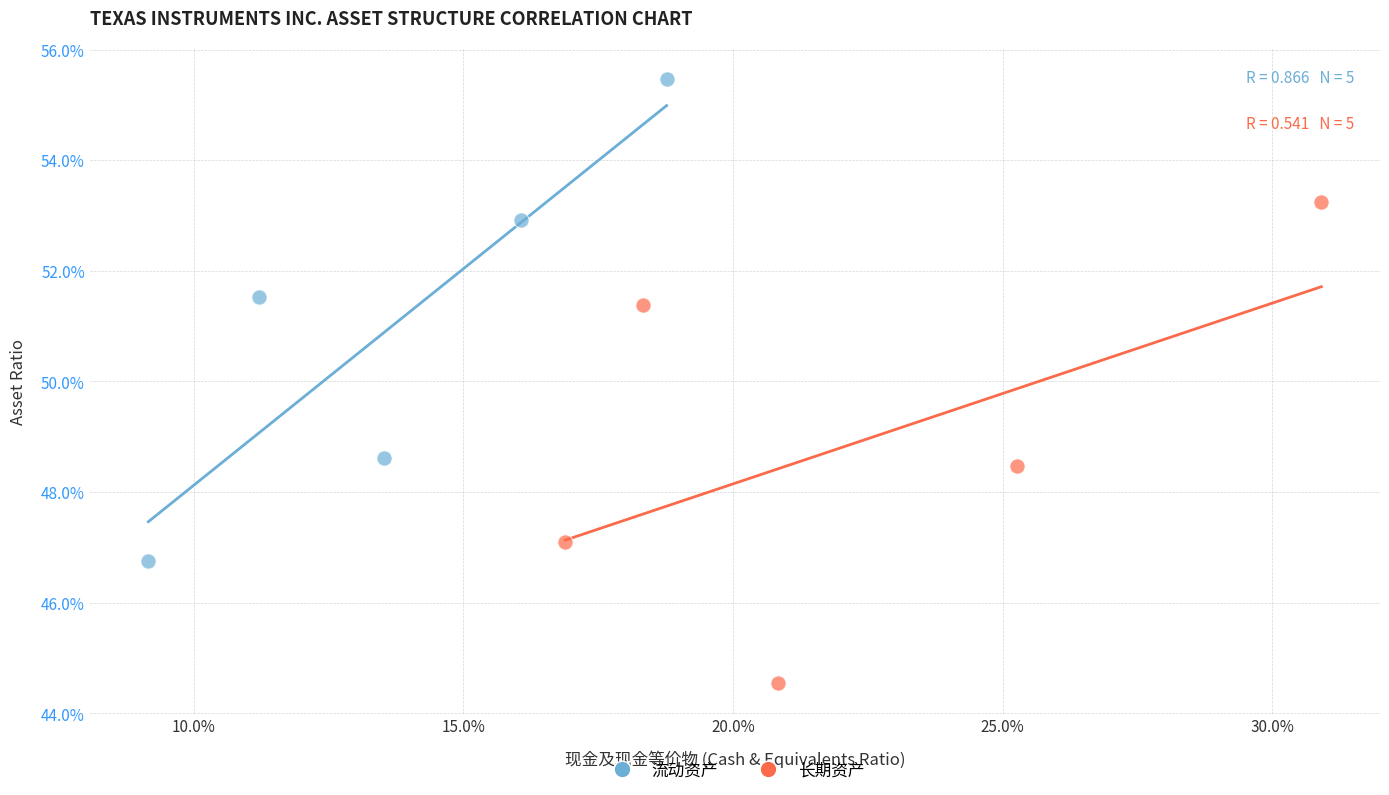

Which series contains the lowest Y value?

长期资产